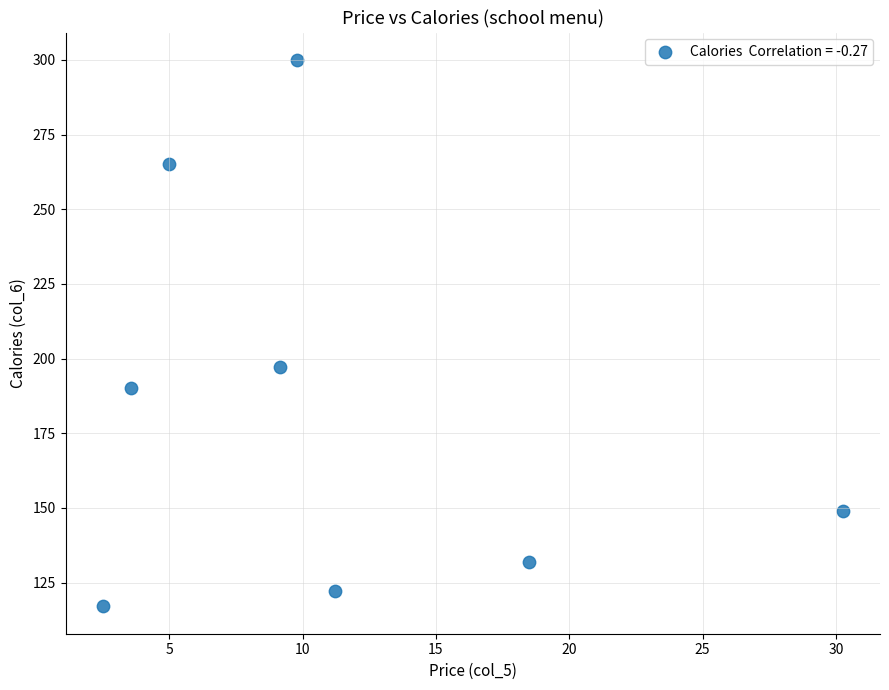

What Y value in the scatter plot is closest to 208?

197